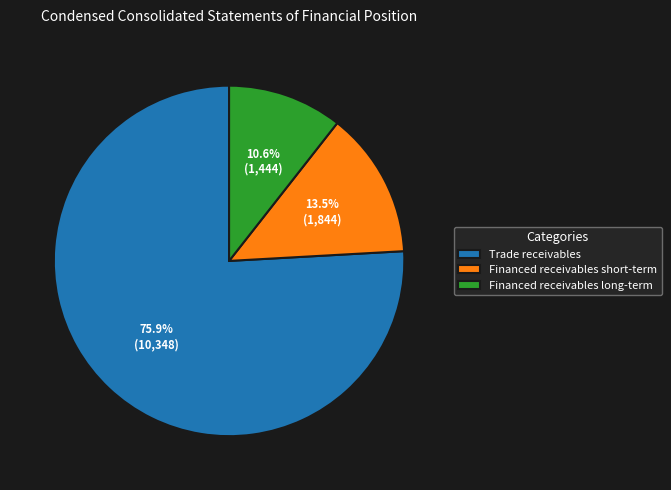

Is it true that Financed receivables long-term is 1% of the pie?

False